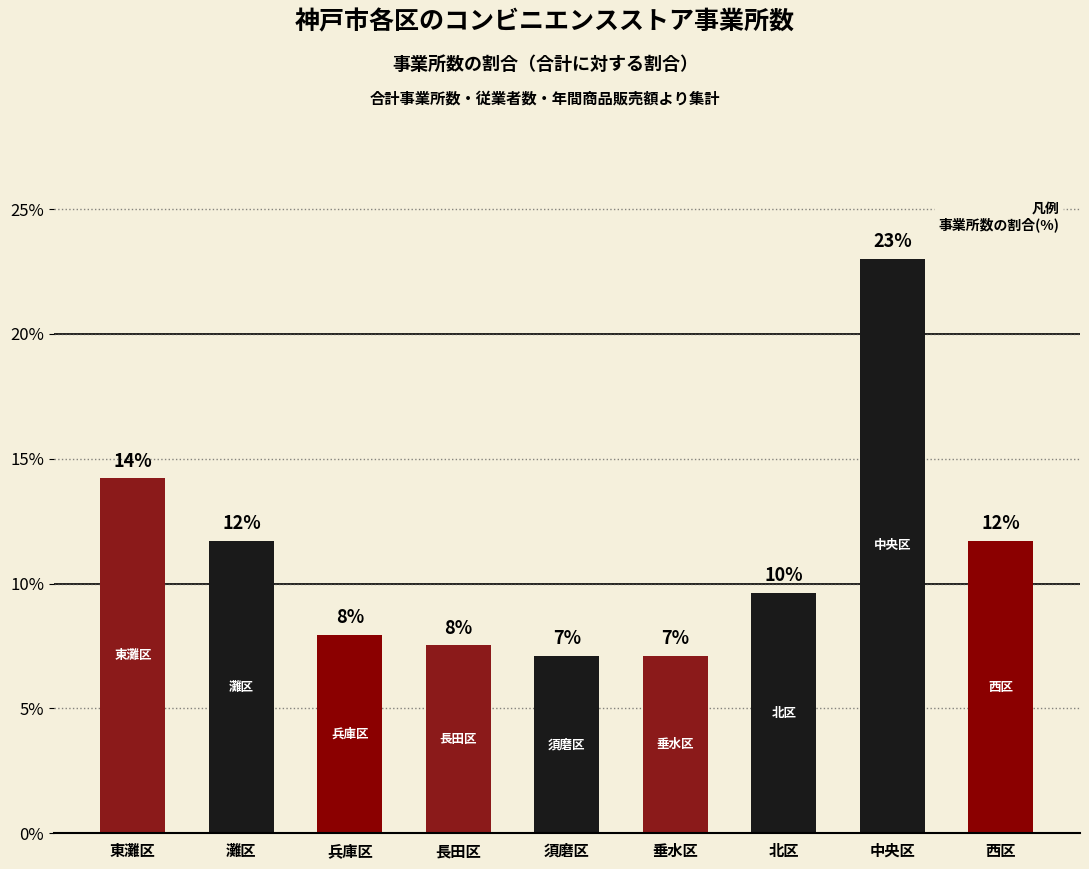

How many bars are there in total?

9